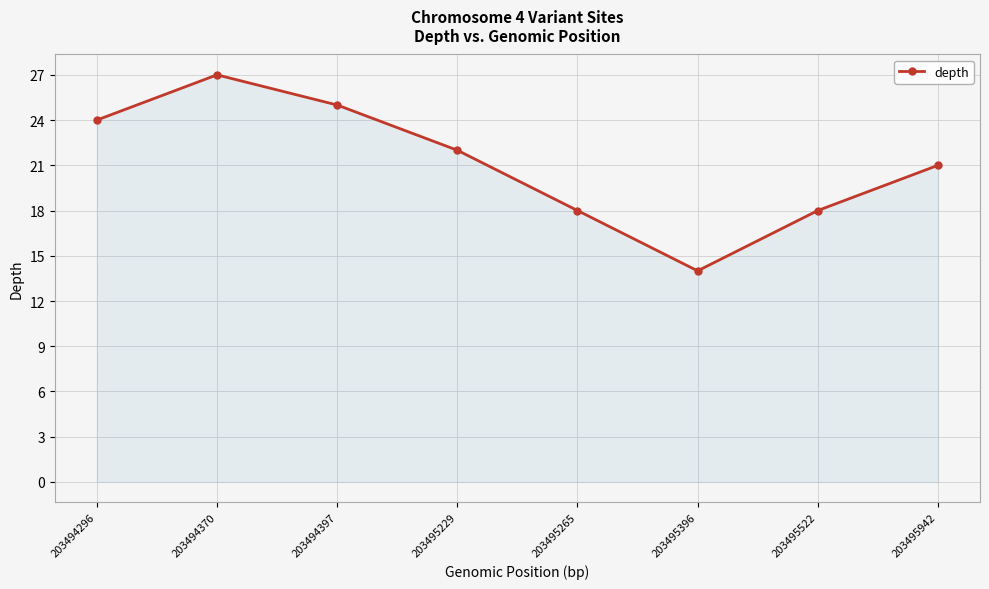

What is the difference between the maximum and second lowest values?

9